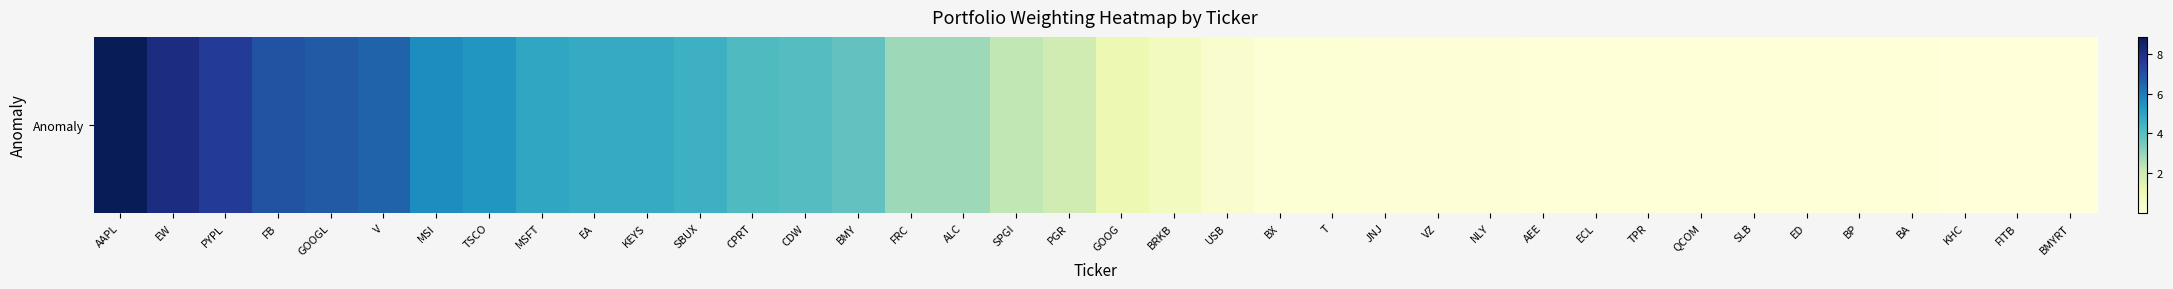

What is the approximate value at SLB?

0.1